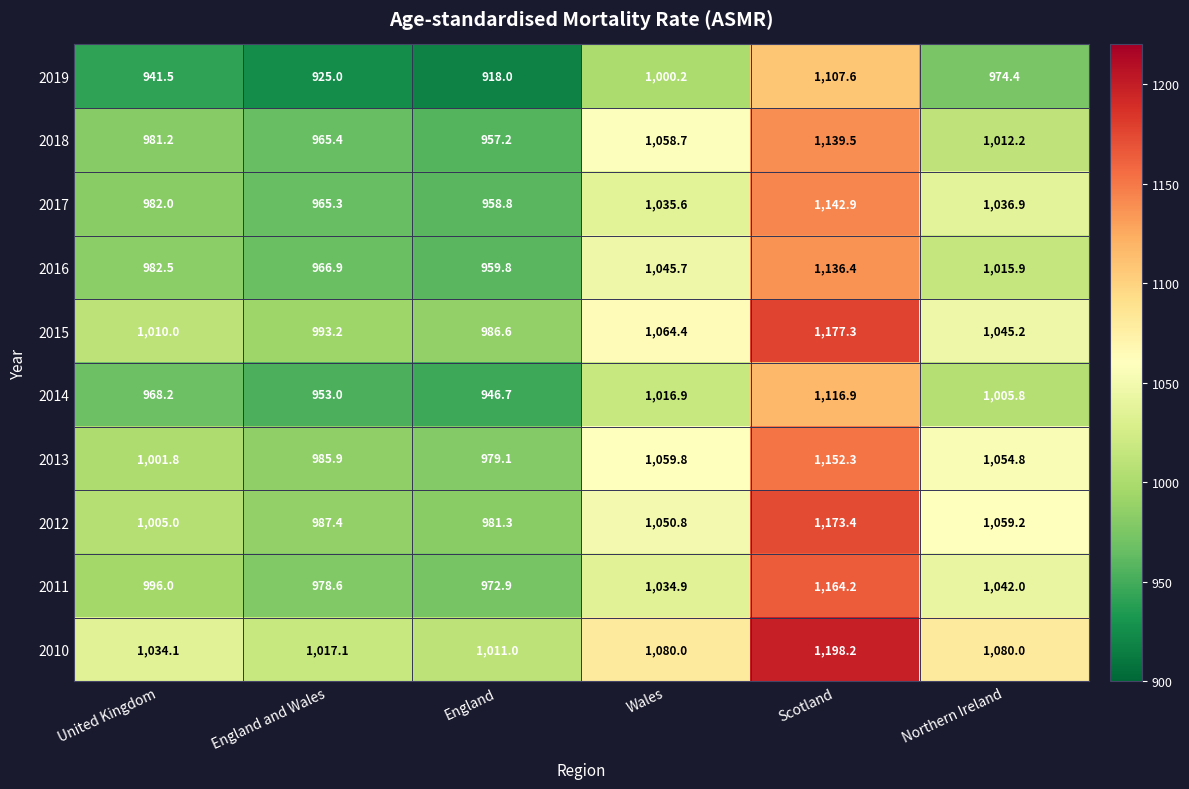

List the labels in order of 2013 value, smallest first.

England, England and Wales, United Kingdom, Northern Ireland, Wales, Scotland